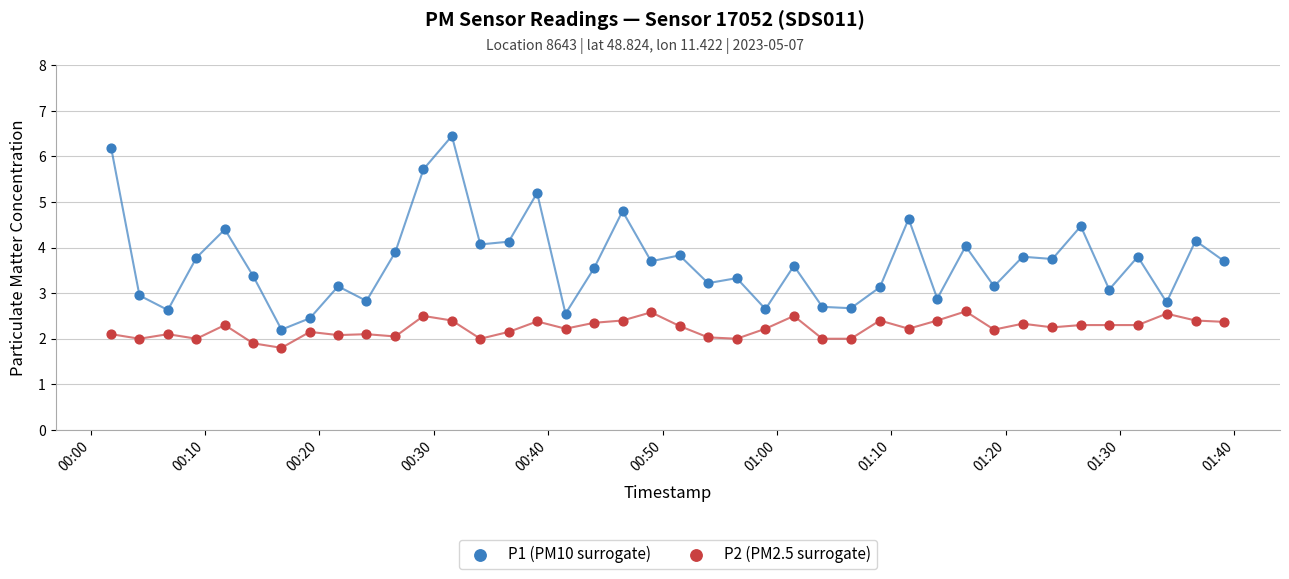

Which series contains the lowest Y value?

P2 (PM2.5 surrogate)